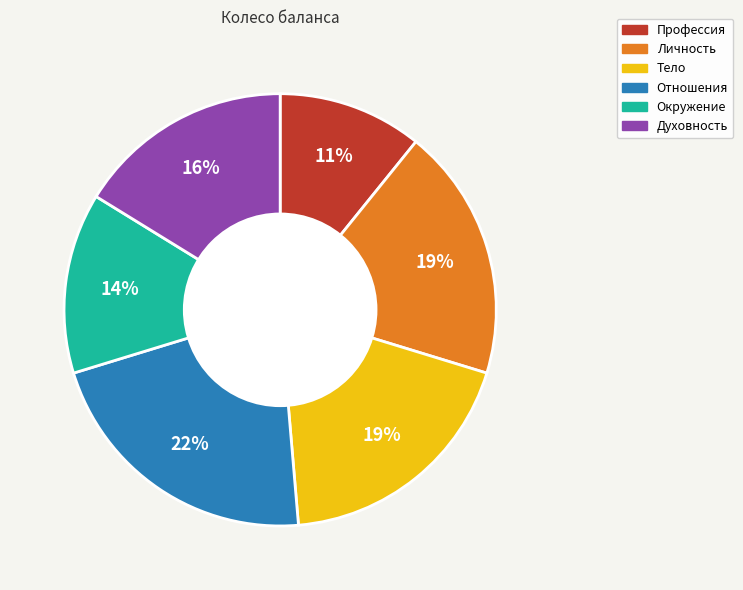

Is there a majority slice in this chart?

No